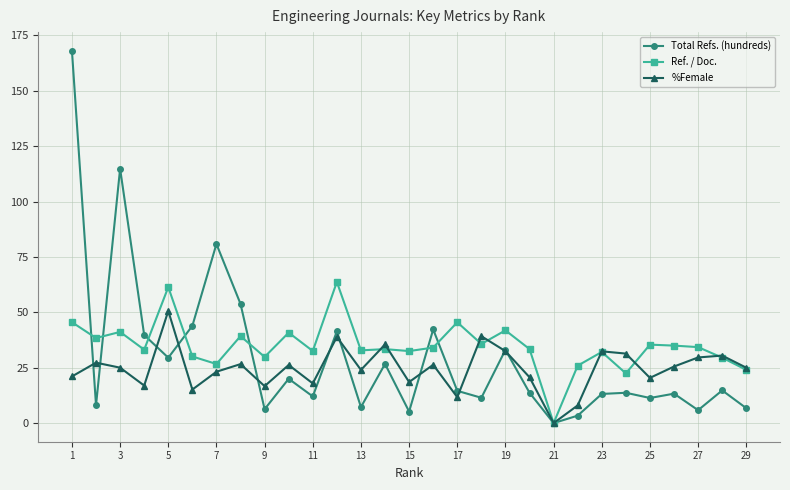

How many positive values does the Total Refs. (hundreds) series have?

28